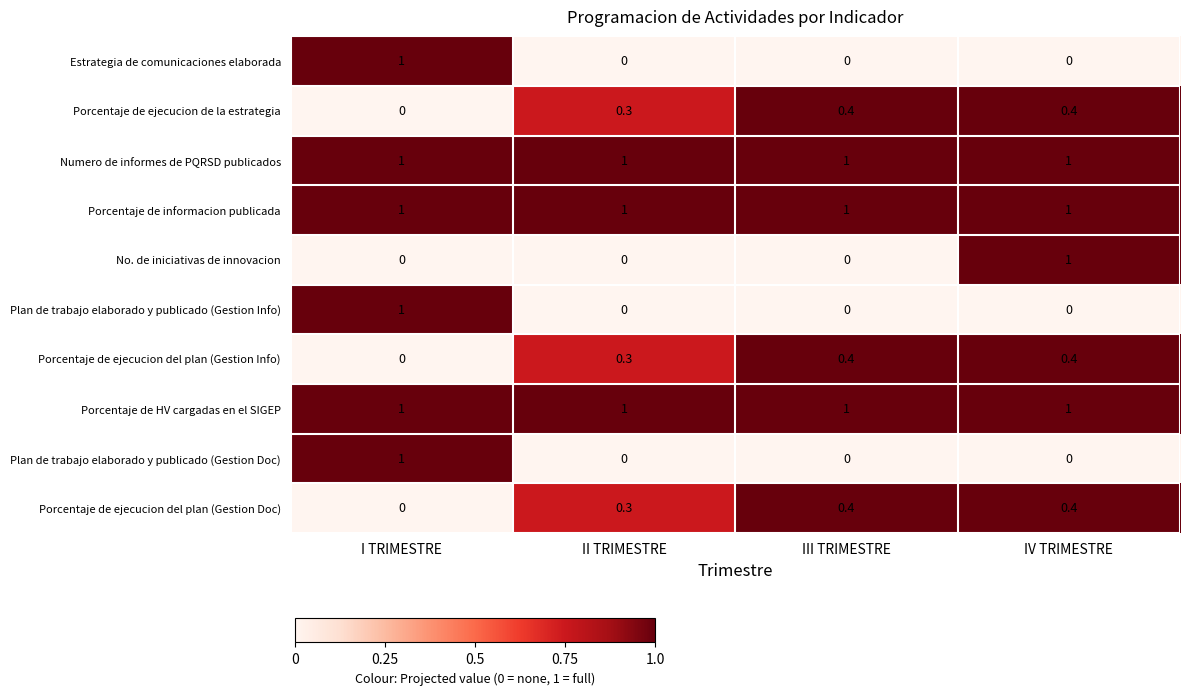

How many distinct data groups are displayed?

10